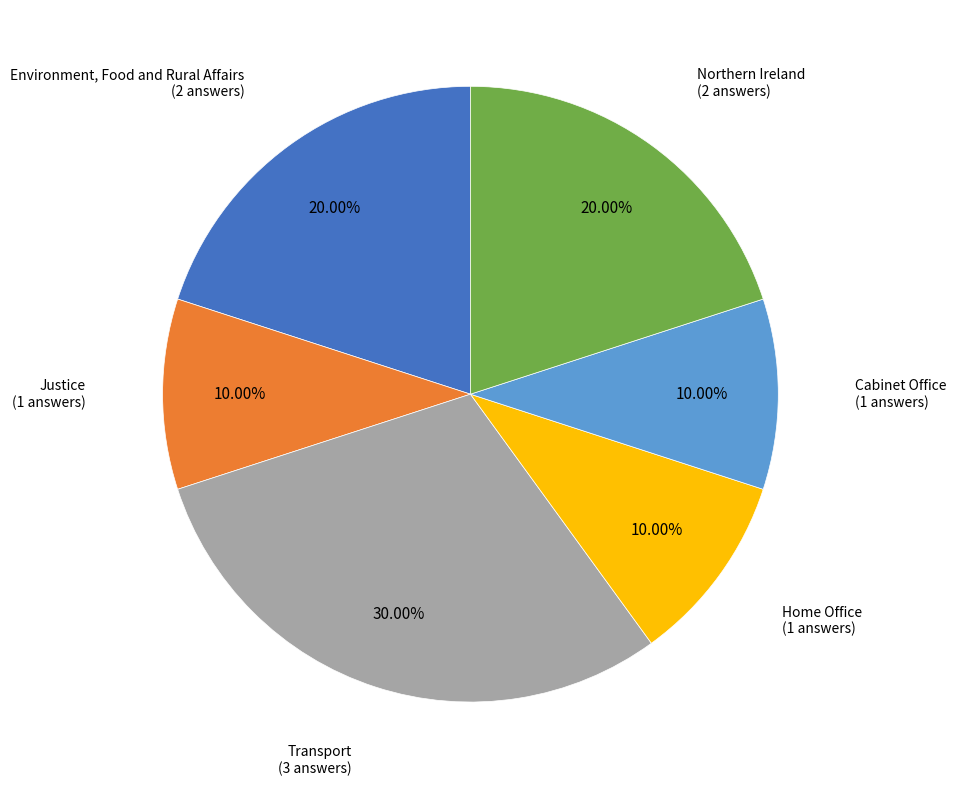

Is there any slice that represents more than half of the pie?

No